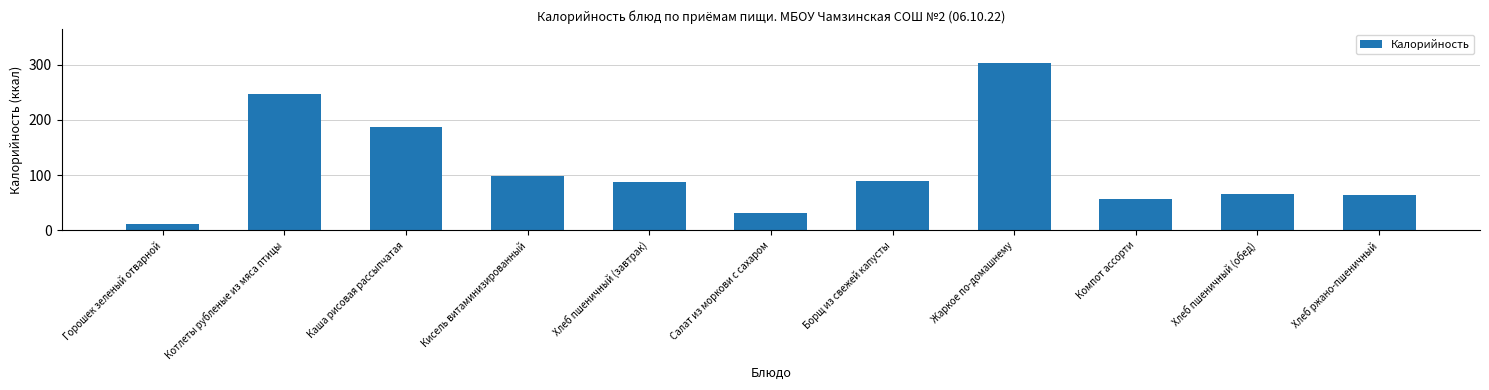

The value at Салат из моркови с сахаром is 17.8. True or false?

False